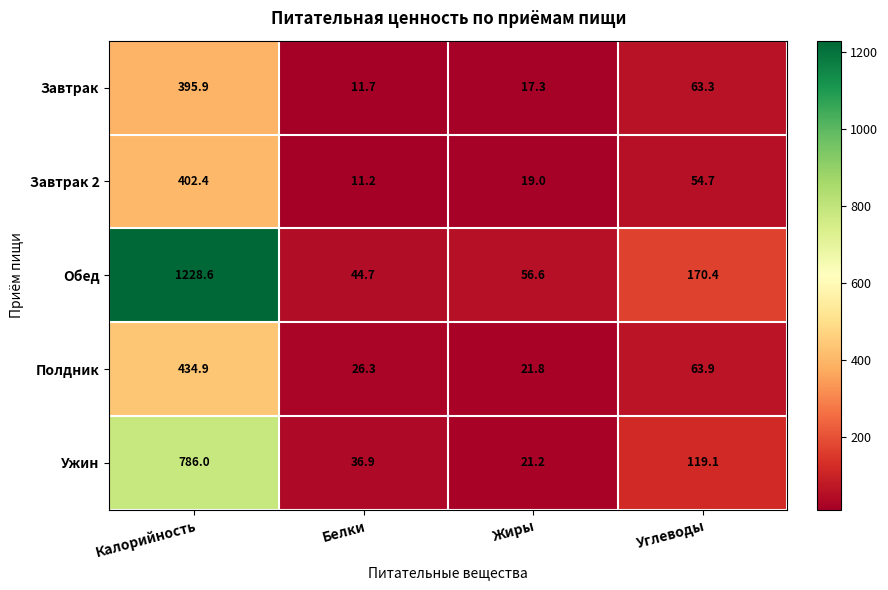

Where is Обед nearest to the value 636?

Углеводы